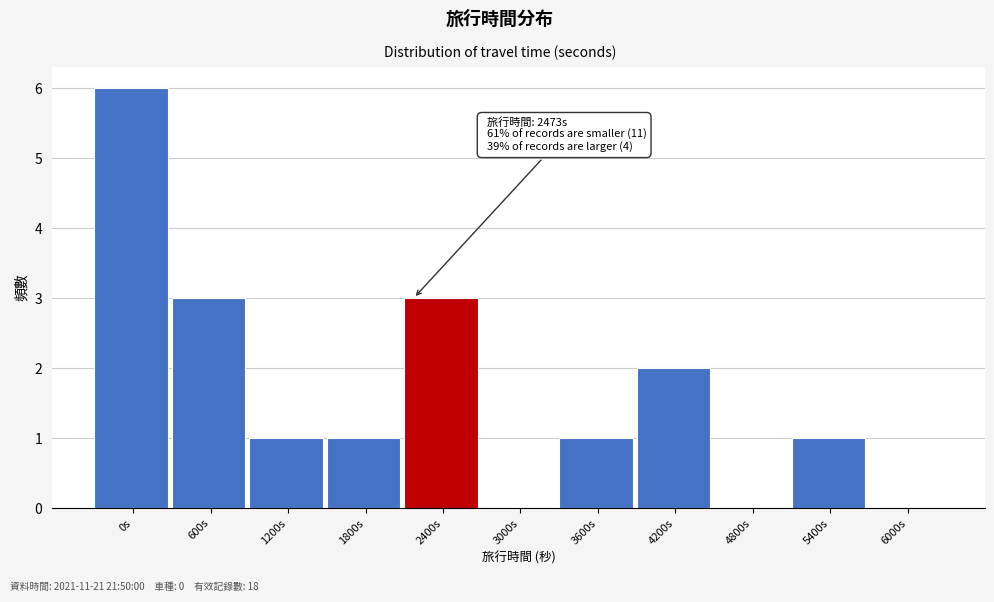

Reading left to right, list all the values displayed in this chart.

0s=6	600s=3	1200s=1	1800s=1	2400s=3	3000s=0	3600s=1	4200s=2	4800s=0	5400s=1	6000s=0